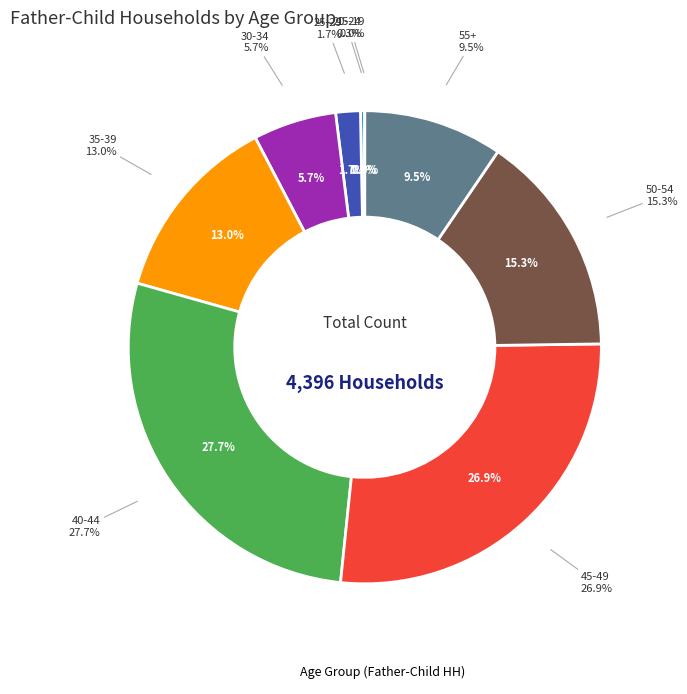

The 55+ slice represents 10% of the pie. True or false?

True